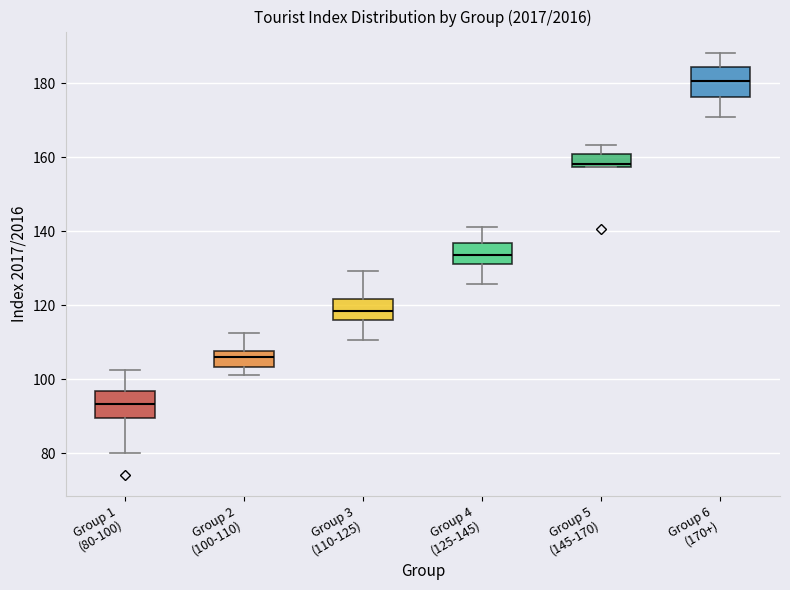

Reading left to right, transcribe this box plot: for each box, give where its median line is, the range the box spans, and where its two whiskers end, as read against the y-axis. The values are not printed on the chart, so give them approximately, as read against the axis.

Group 1 (80-100): median 94, box 90 to 96, whiskers 80 to 102
Group 2 (100-110): median 106, box 104 to 108, whiskers 102 to 112
Group 3 (110-125): median 118, box 116 to 122, whiskers 110 to 130
Group 4 (125-145): median 134, box 130 to 136, whiskers 126 to 142
Group 5 (145-170): median 158 (just above the box's lower edge), box 158 to 160, whiskers 158 to 164
Group 6 (170+): median 180, box 176 to 184, whiskers 170 to 188